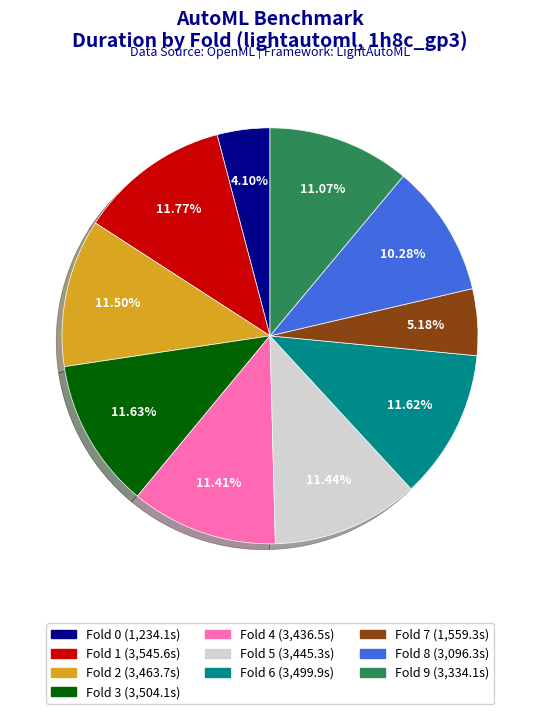

What percentage do Fold 1 and Fold 2 together represent?

23.3%